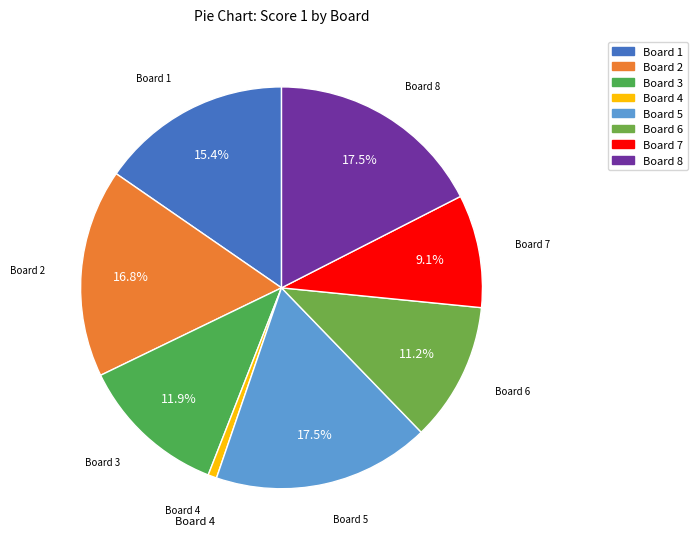

To the nearest percent, what is the difference between the largest and smallest slice percentages?

17%